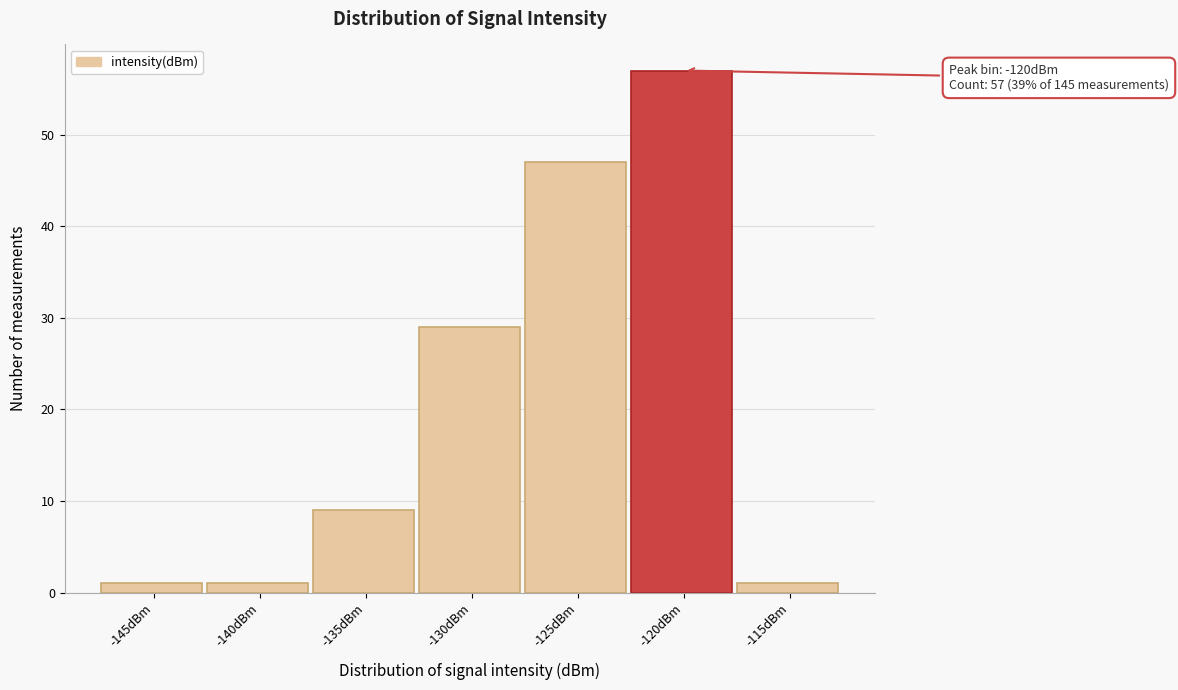

Reading left to right, what are all the values shown in this chart?

-145dBm=1	-140dBm=1	-135dBm=9	-130dBm=29	-125dBm=47	-120dBm=57	-115dBm=1